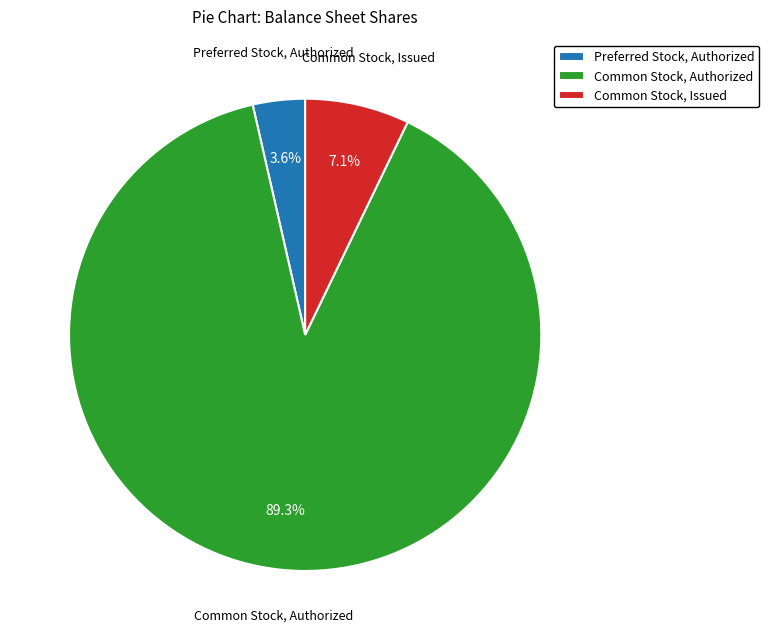

What percentage is NOT represented by Common Stock, Authorized?

10.7%